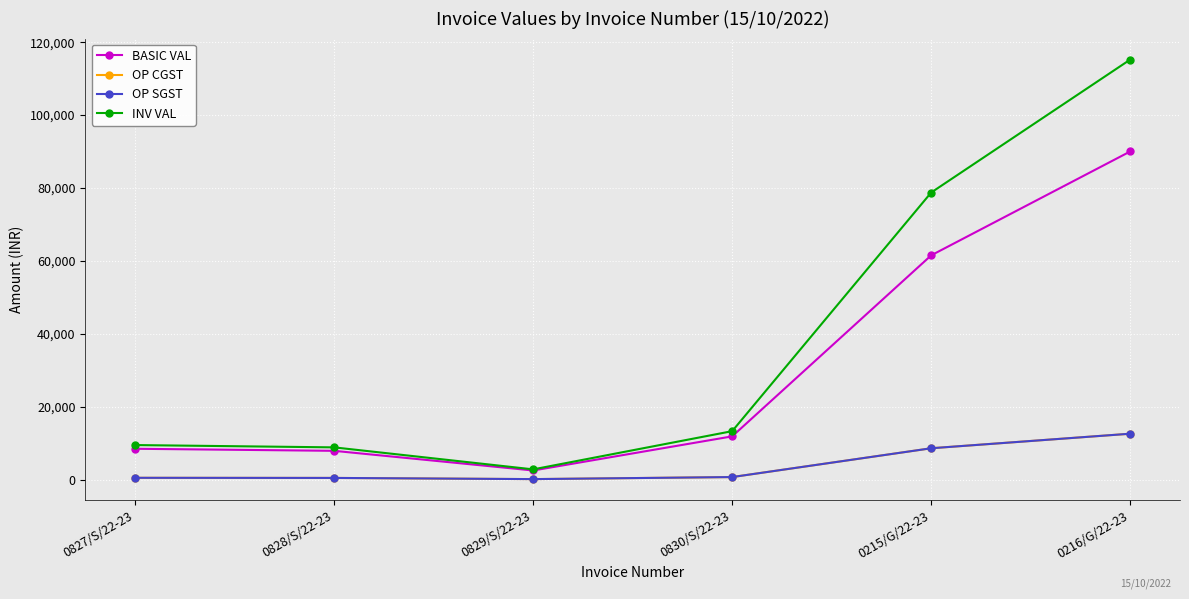

Does the chart display data point markers on the line(s)?

Yes